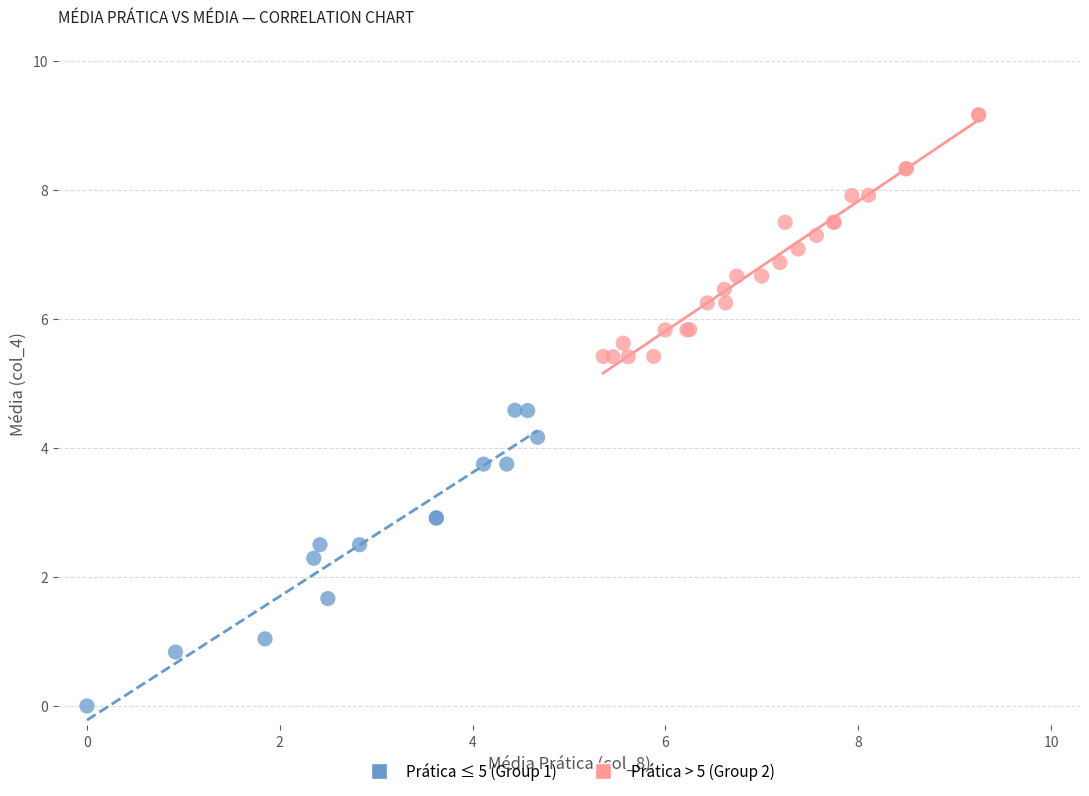

Which series reaches the minimum Y coordinate?

Prática ≤ 5 (Group 1)